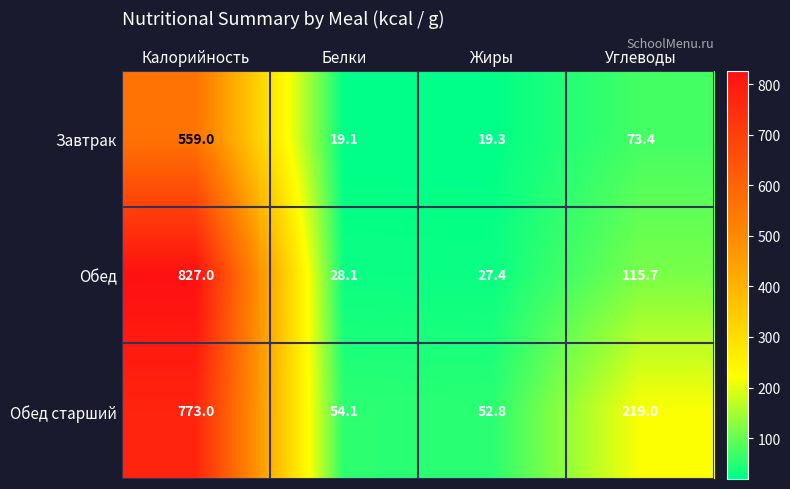

What is the approximate value of Завтрак at Жиры?

19.3